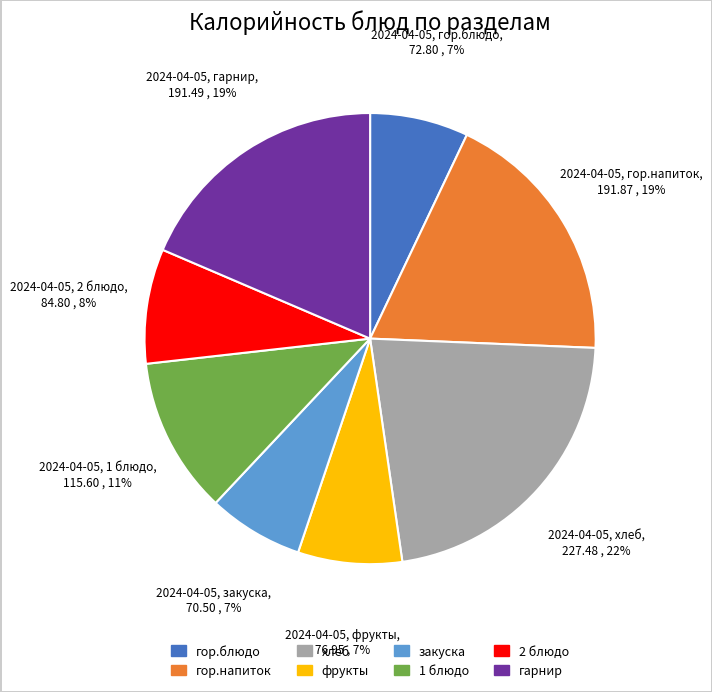

What is the ratio of the value at гор.блюдо to the value at хлеб?

0.3